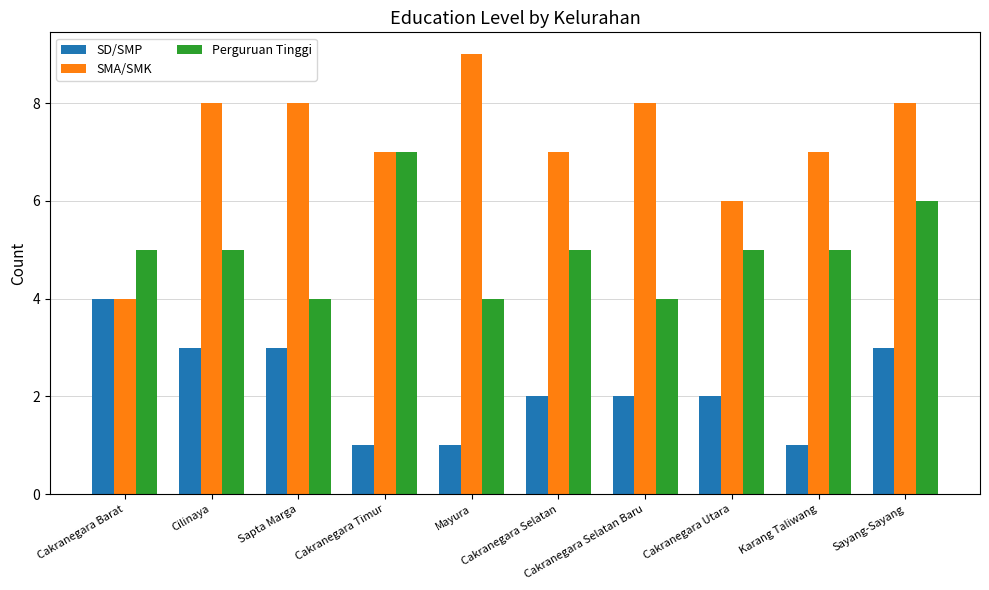

The value of SMA/SMK at Cilinaya is 8. True or false?

True